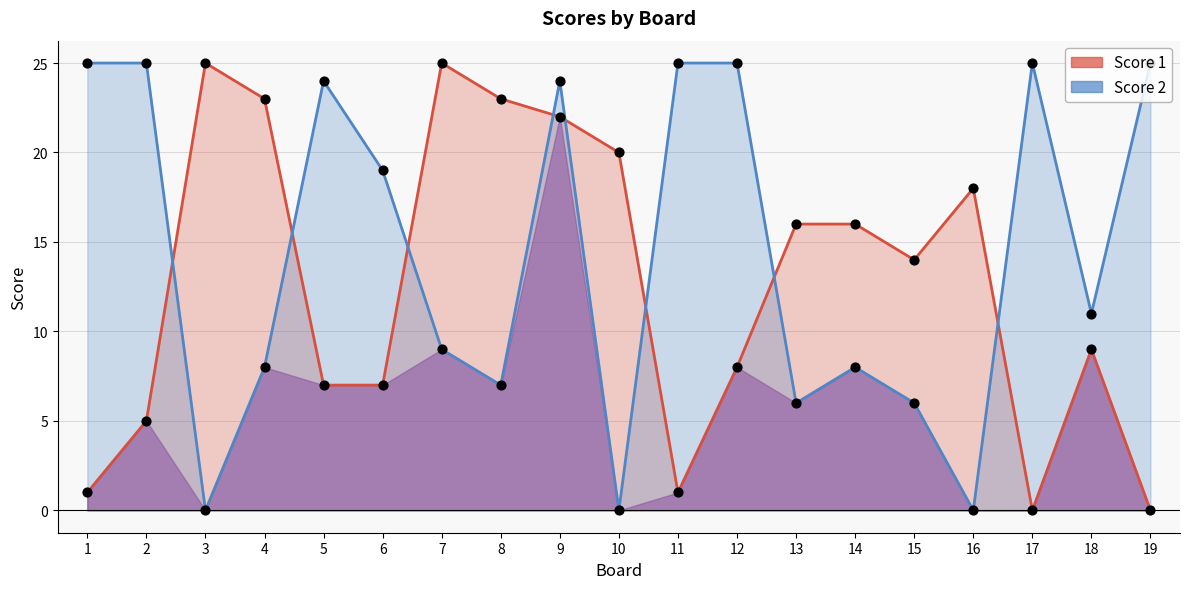

At how many categories does at least one series exceed 2?

19